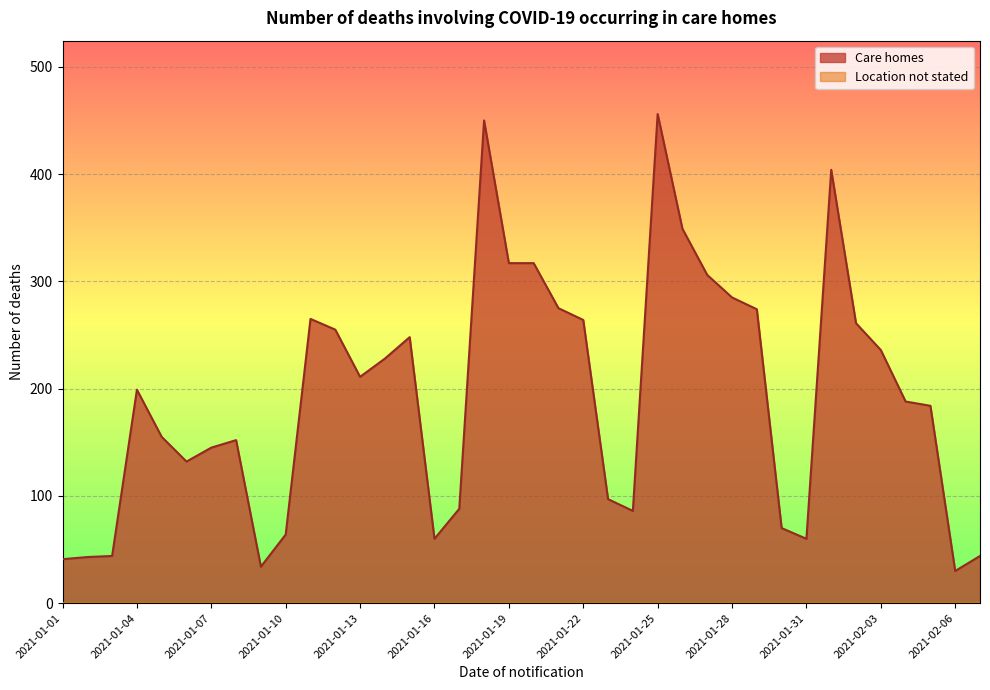

The value of Care homes at 2021-01-04 is 80. True or false?

False